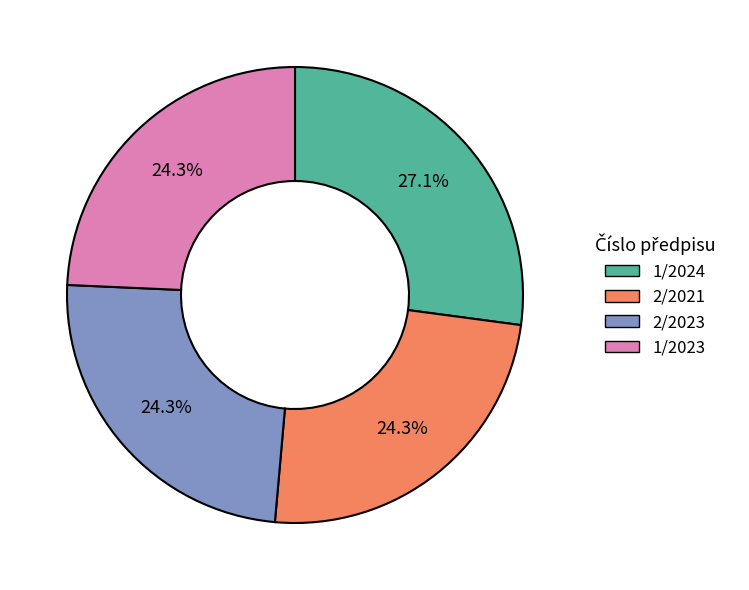

How many segments does this pie chart have?

4